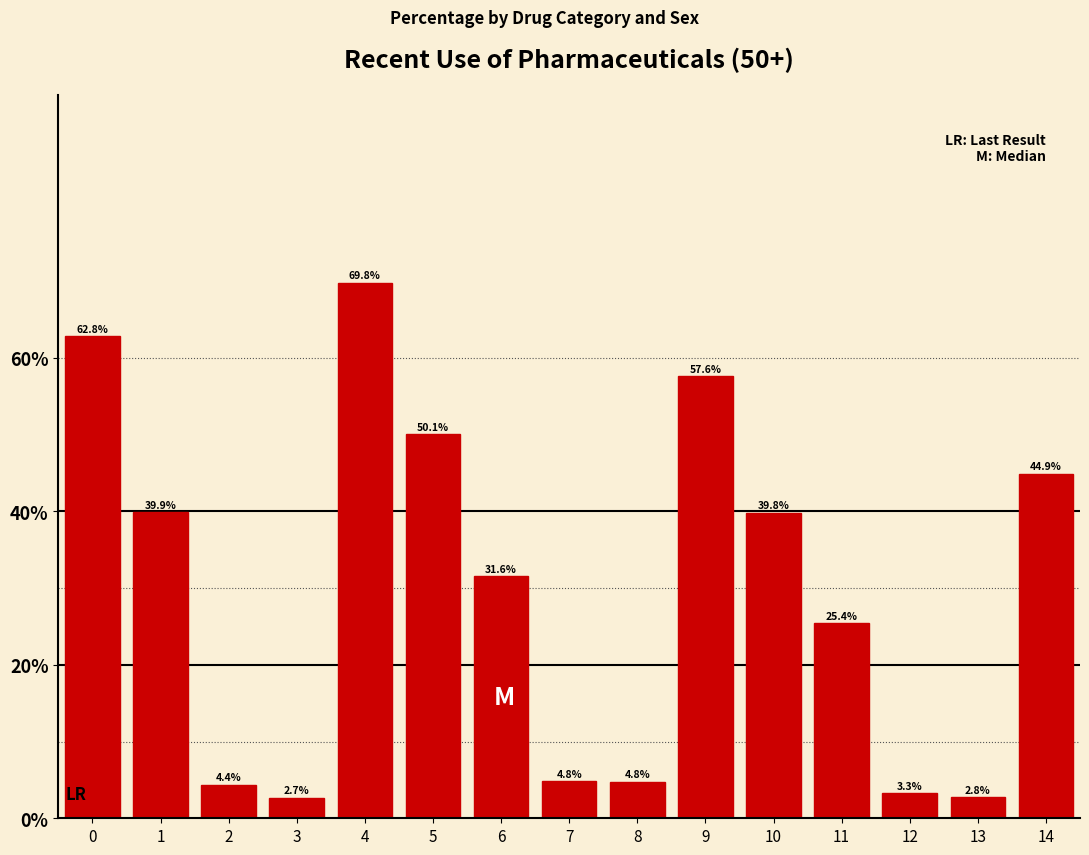

Reading left to right, list all the values displayed in this chart.

62.8	39.9	4.4	2.7	69.8	50.1	31.6	4.8	4.8	57.6	39.8	25.4	3.3	2.8	44.9